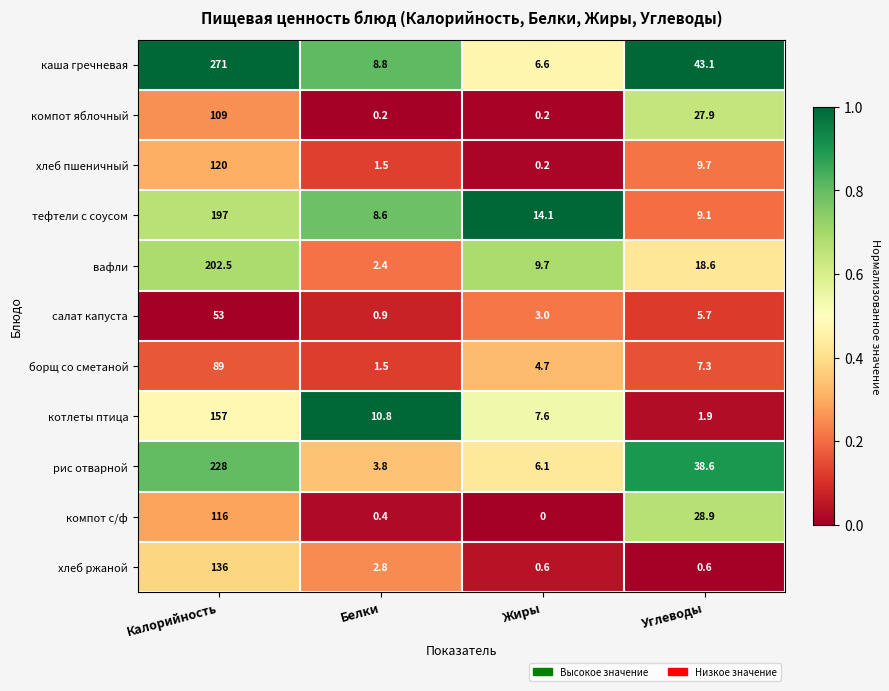

Rank the series at Калорийность from highest to lowest value.

каша гречневая, рис отварной, вафли, тефтели с соусом, котлеты птица, хлеб ржаной, хлеб пшеничный, компот с/ф, компот яблочный, борщ со сметаной, салат капуста